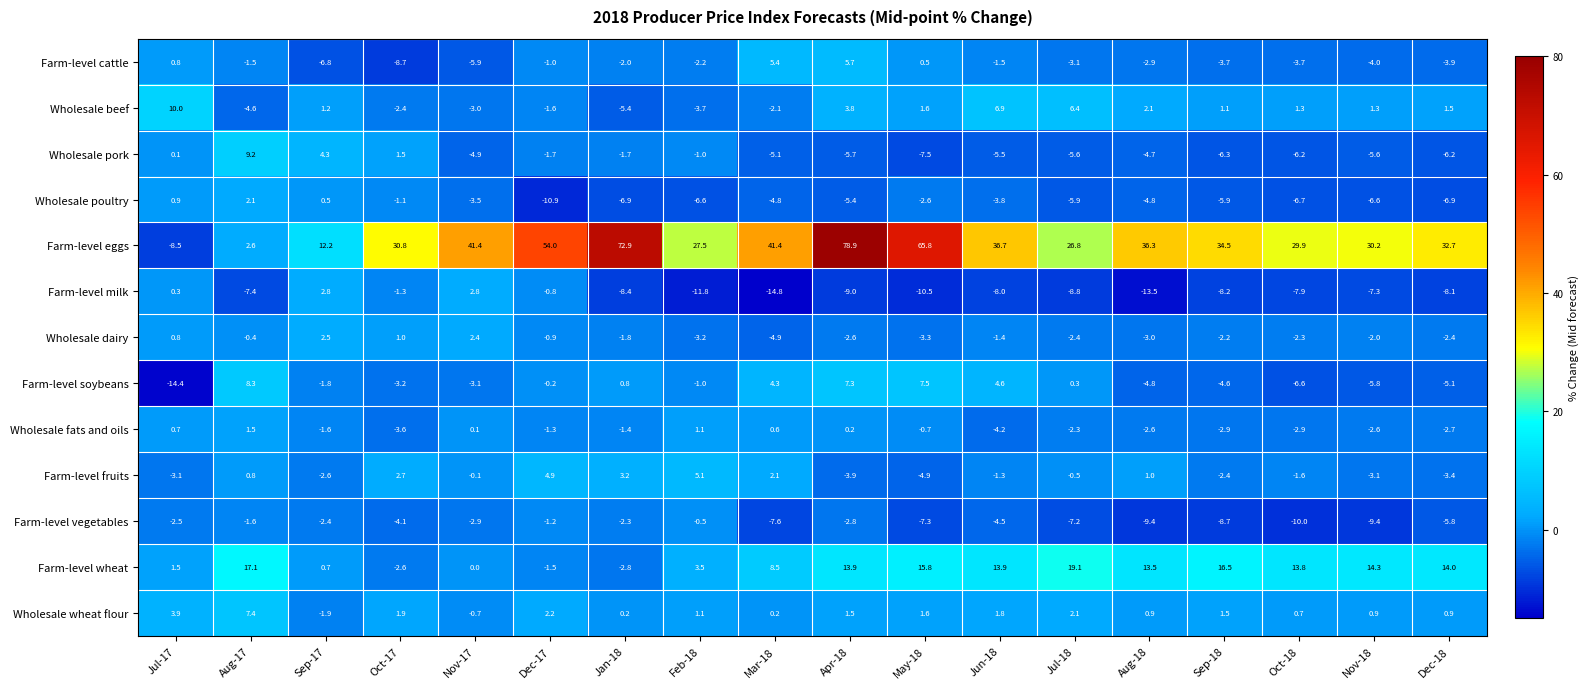

Between Dec-17 and Jul-18, which series saw the biggest shift?

Farm-level eggs